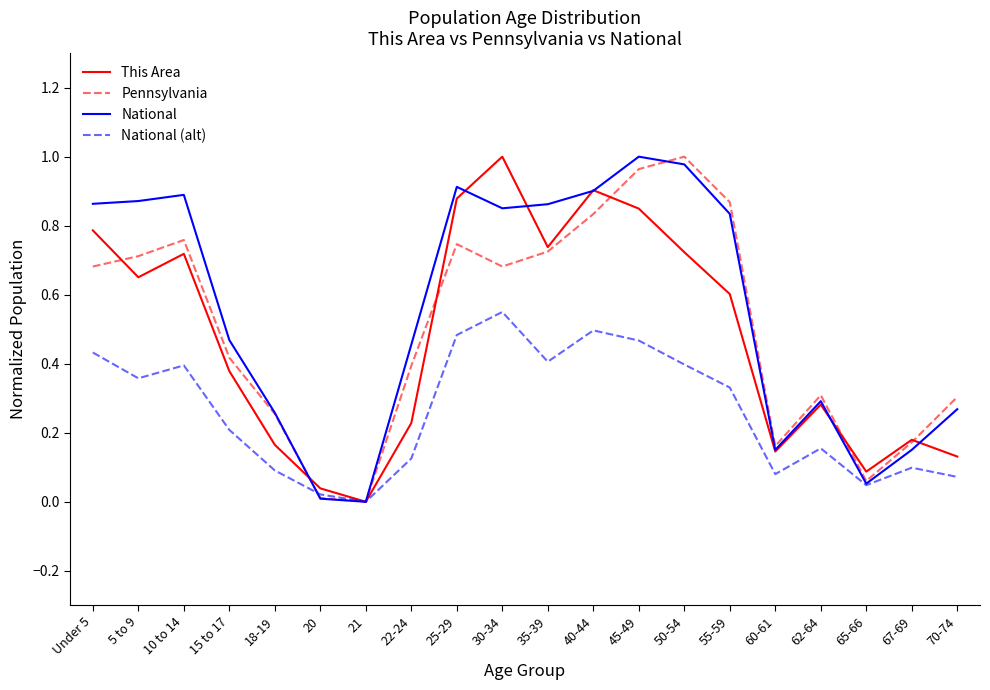

Is it true that National equals 0.0 at 20?

True